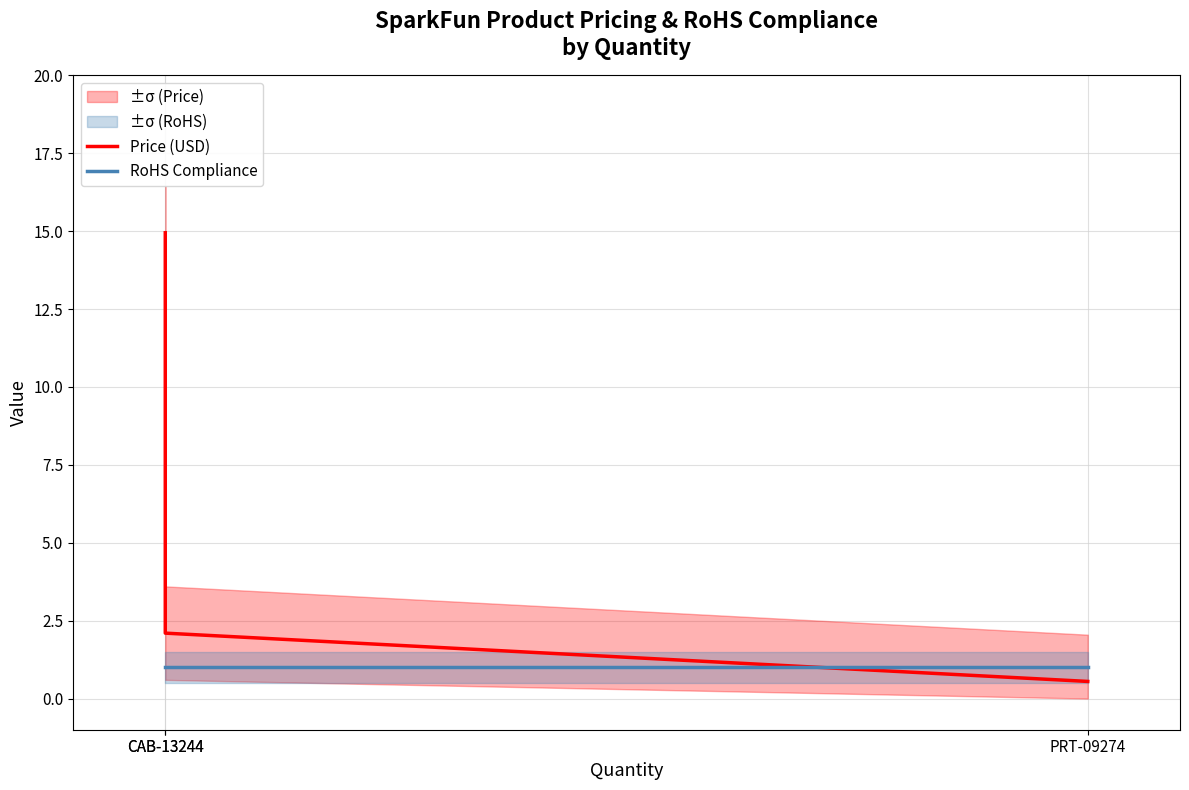

What is the minimum value for Price (USD)?

0.6